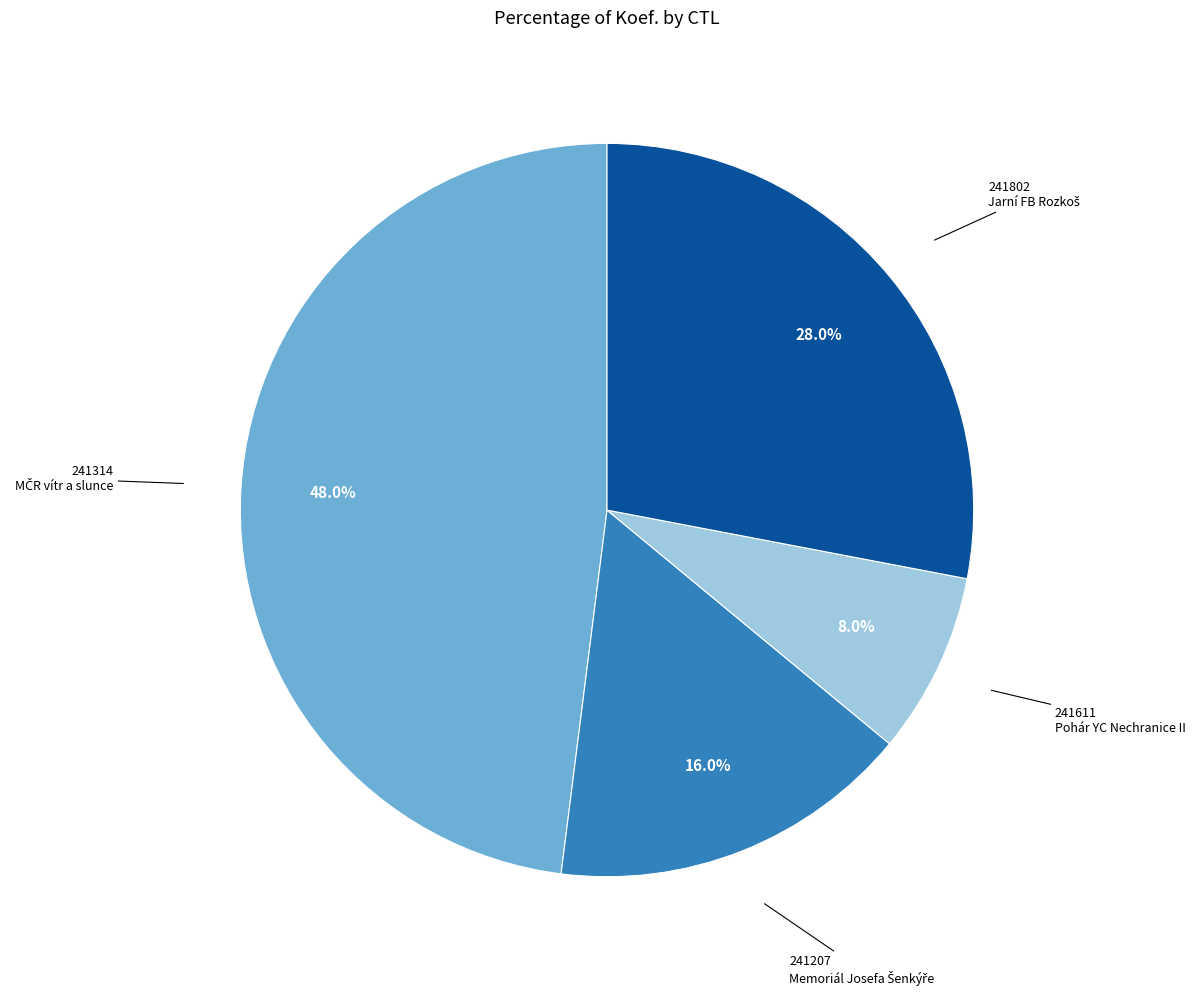

What is the smallest slice in the pie chart?

241611